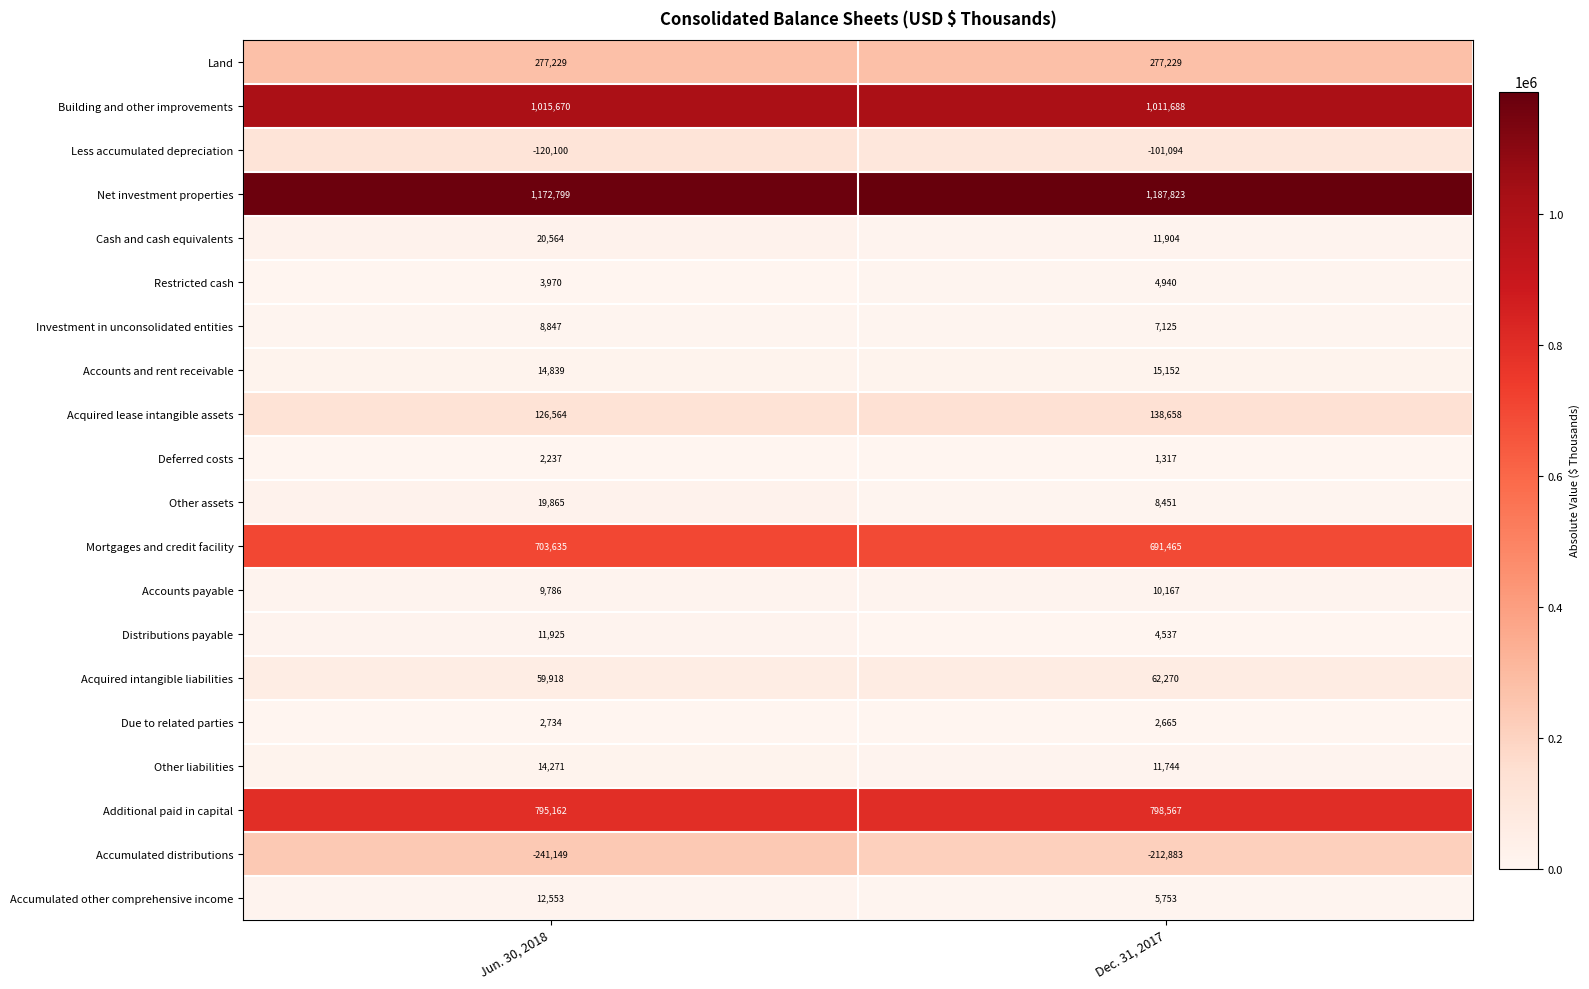

The value of Due to related parties at Jun. 30, 2018 is 1239. True or false?

False